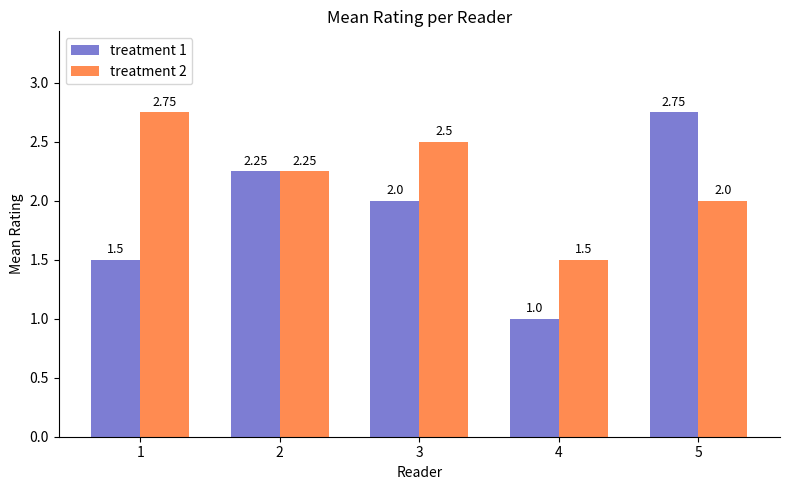

How many treatment 1 values are between 1 and 2?

3